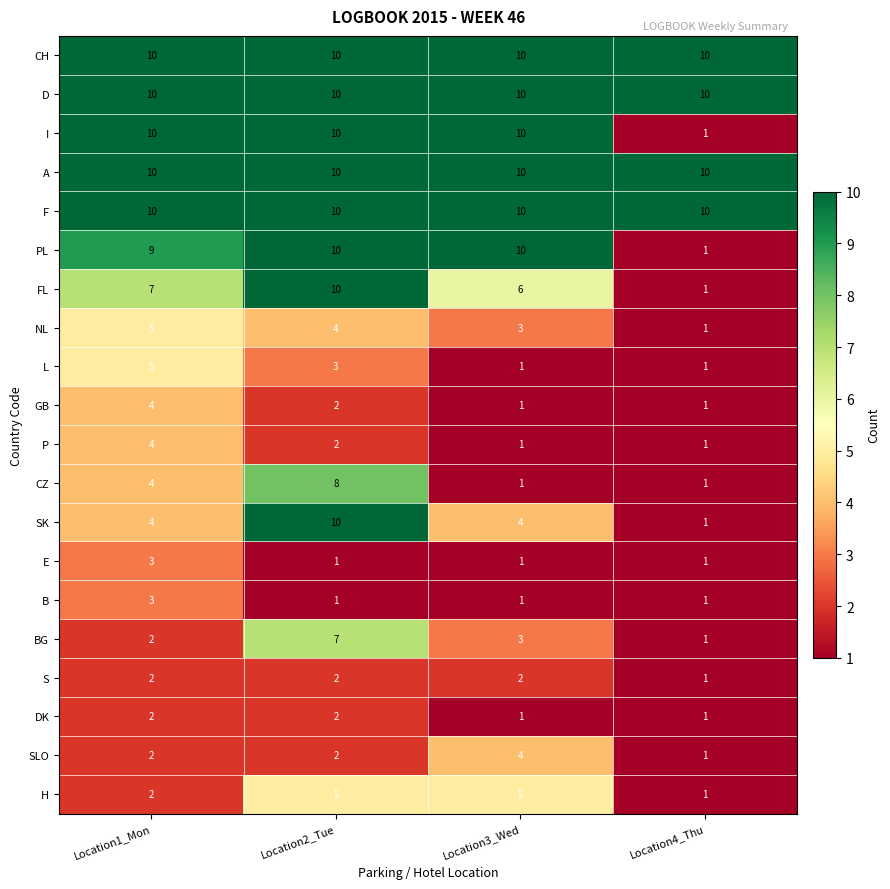

Which category has the highest value in the BG series?

Location2_Tue